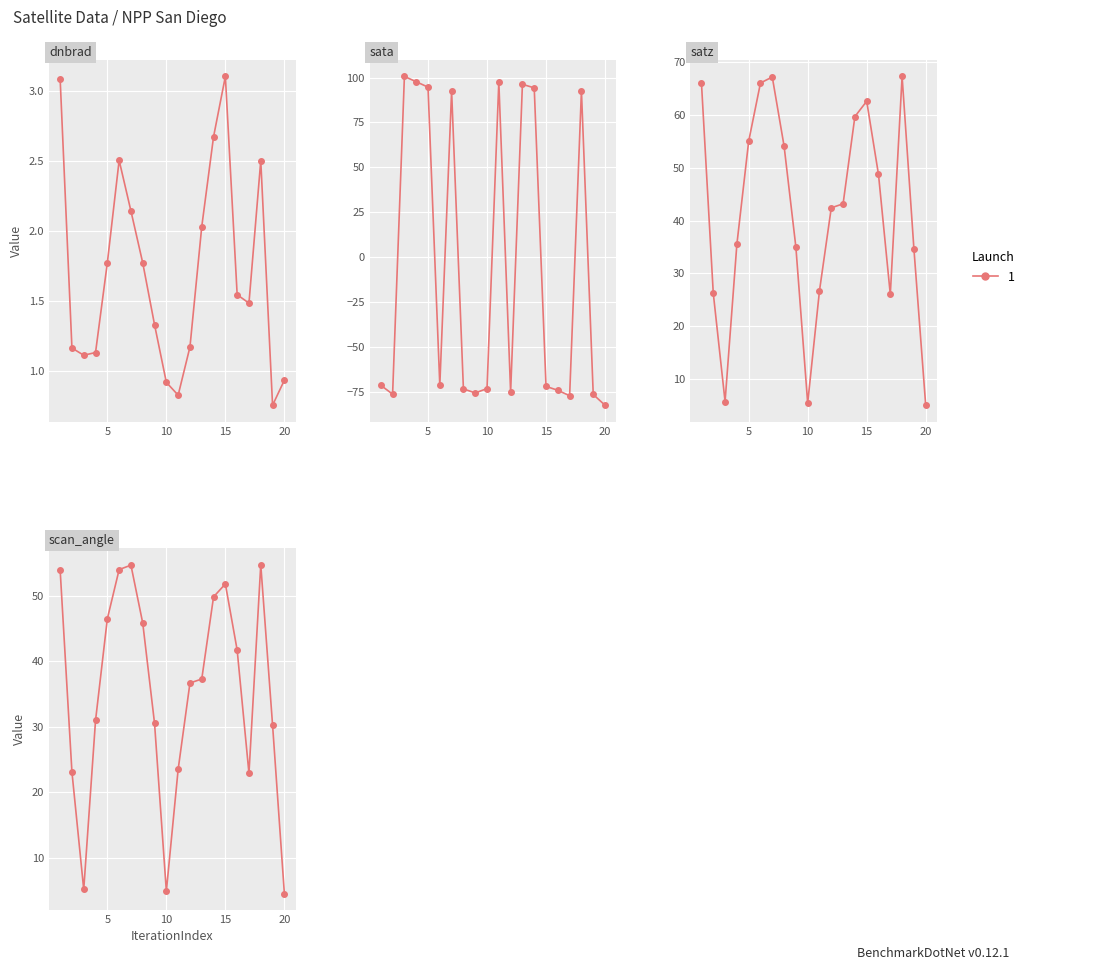

True or false: satz and sata cross at least once.

True